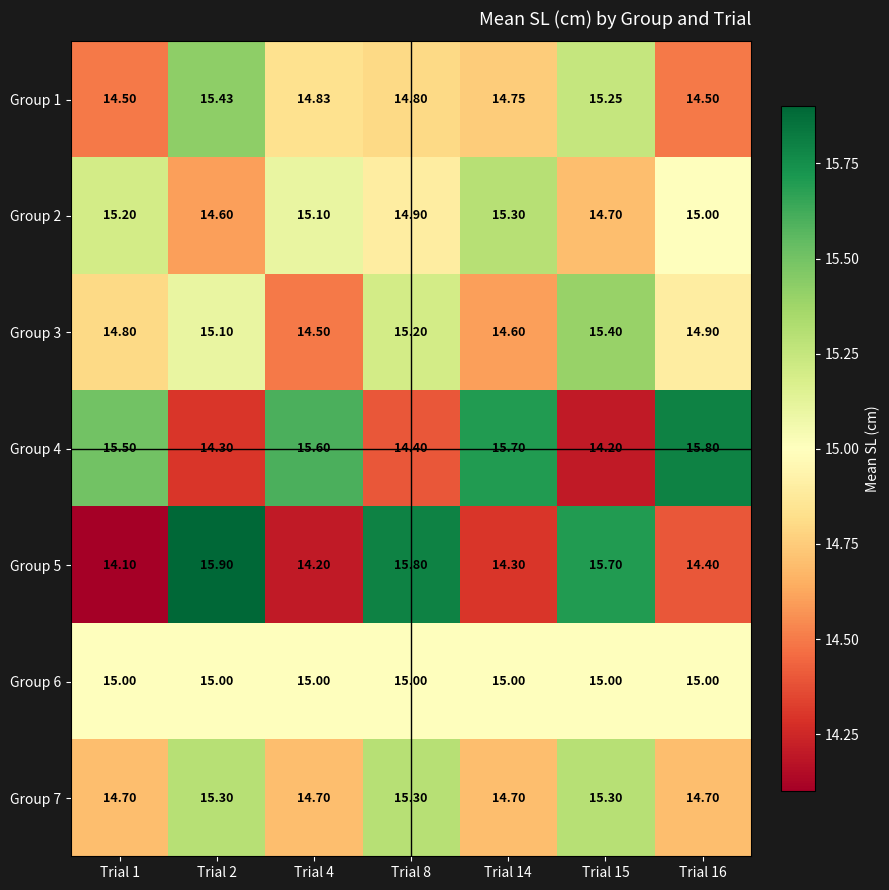

Is the value of Group 7 at Trial 16 greater than the value of Group 4 at Trial 4?

No